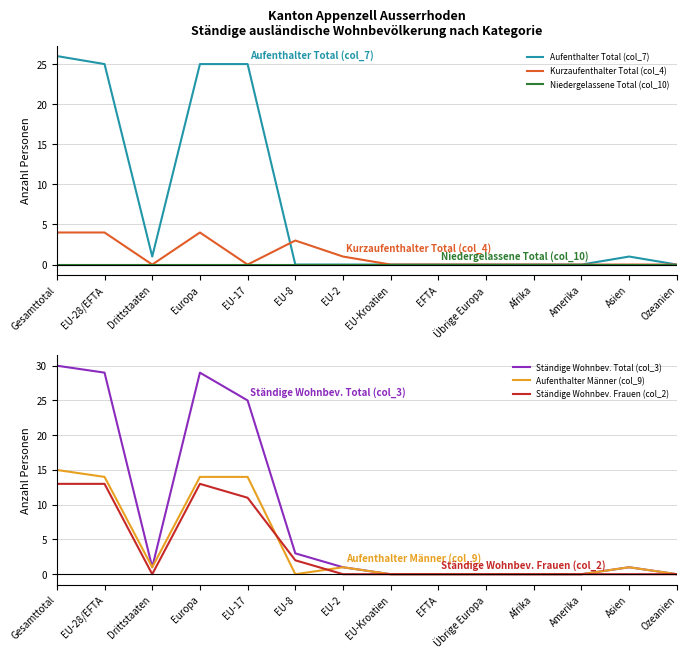

List the series in order of their peak value, highest first.

Ständige Wohnbev. Total (col_3), Aufenthalter Total (col_7), Aufenthalter Männer (col_9), Ständige Wohnbev. Frauen (col_2), Kurzaufenthalter Total (col_4), Niedergelassene Total (col_10)